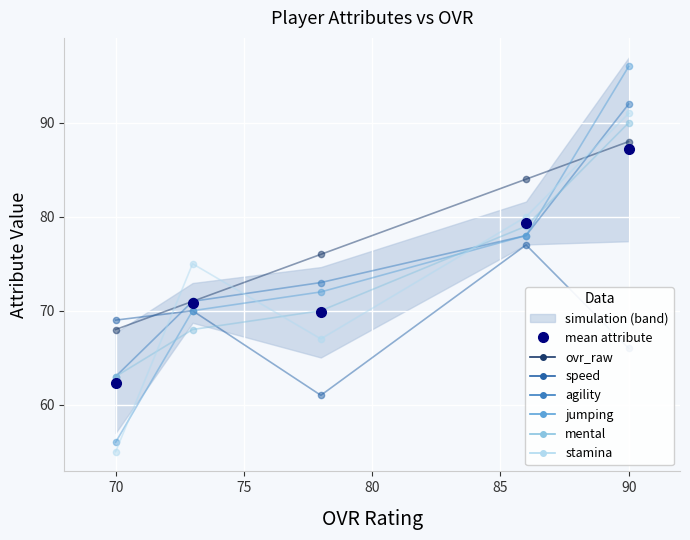

The agility series shows 47 at 90. True or false?

False